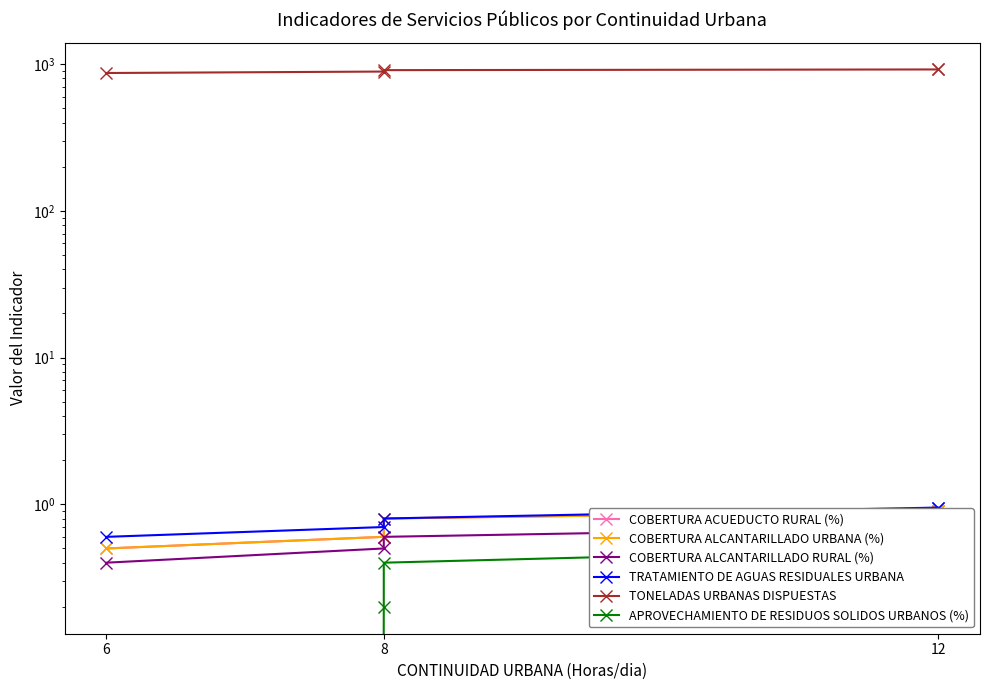

Where is TONELADAS URBANAS DISPUESTAS nearest to the value 895?

8